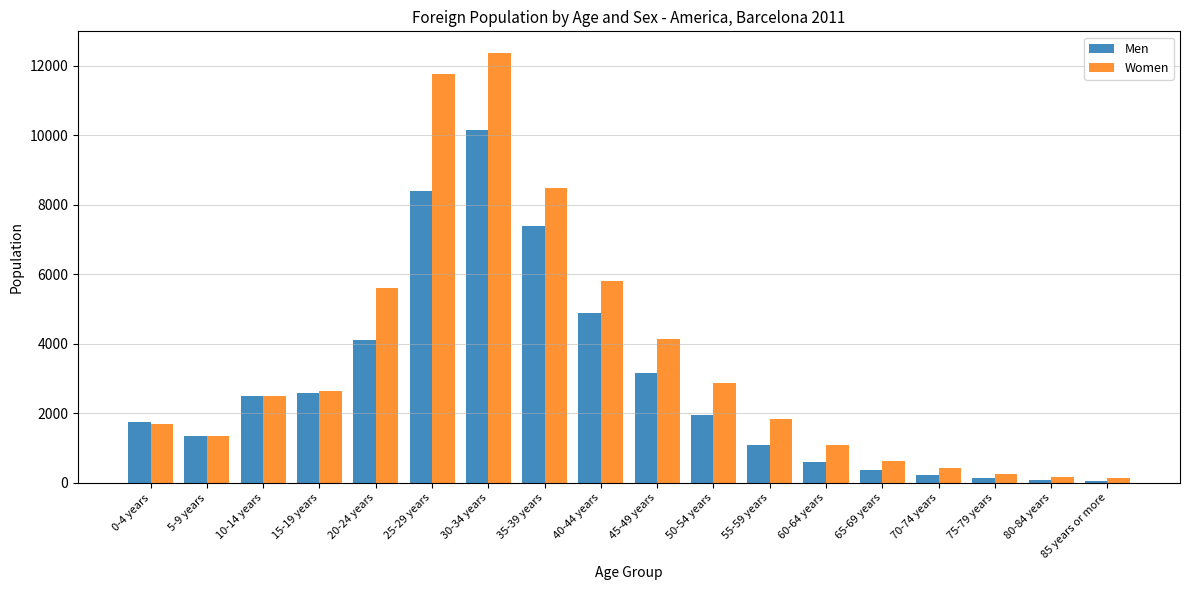

What is the label of the 13th bar from the left?

60-64 years